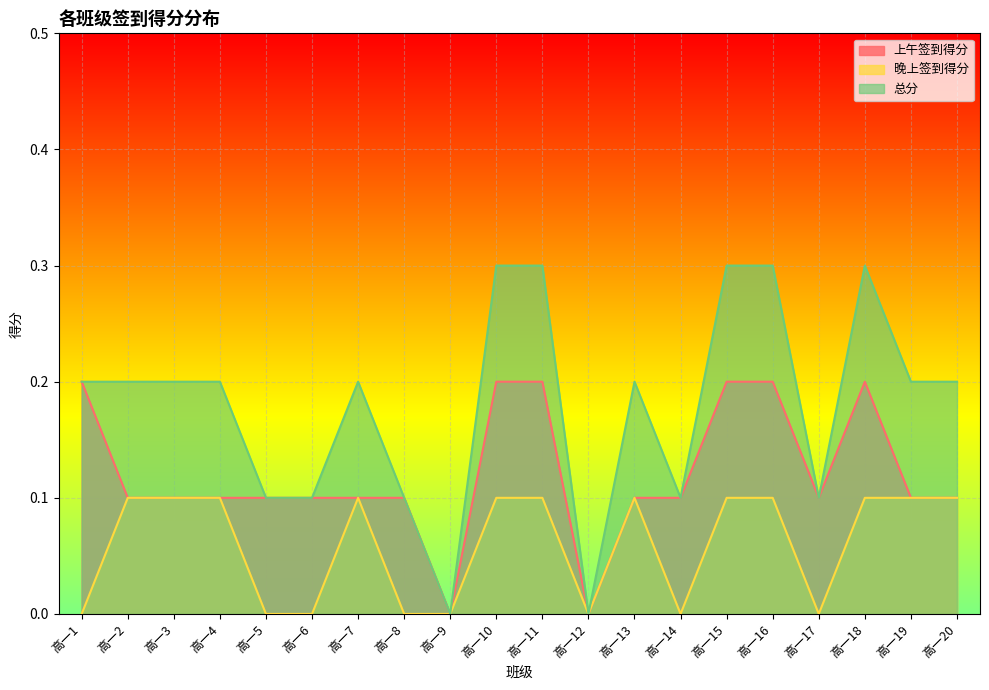

Which has a higher value, 高一10 or 高一17?

高一10